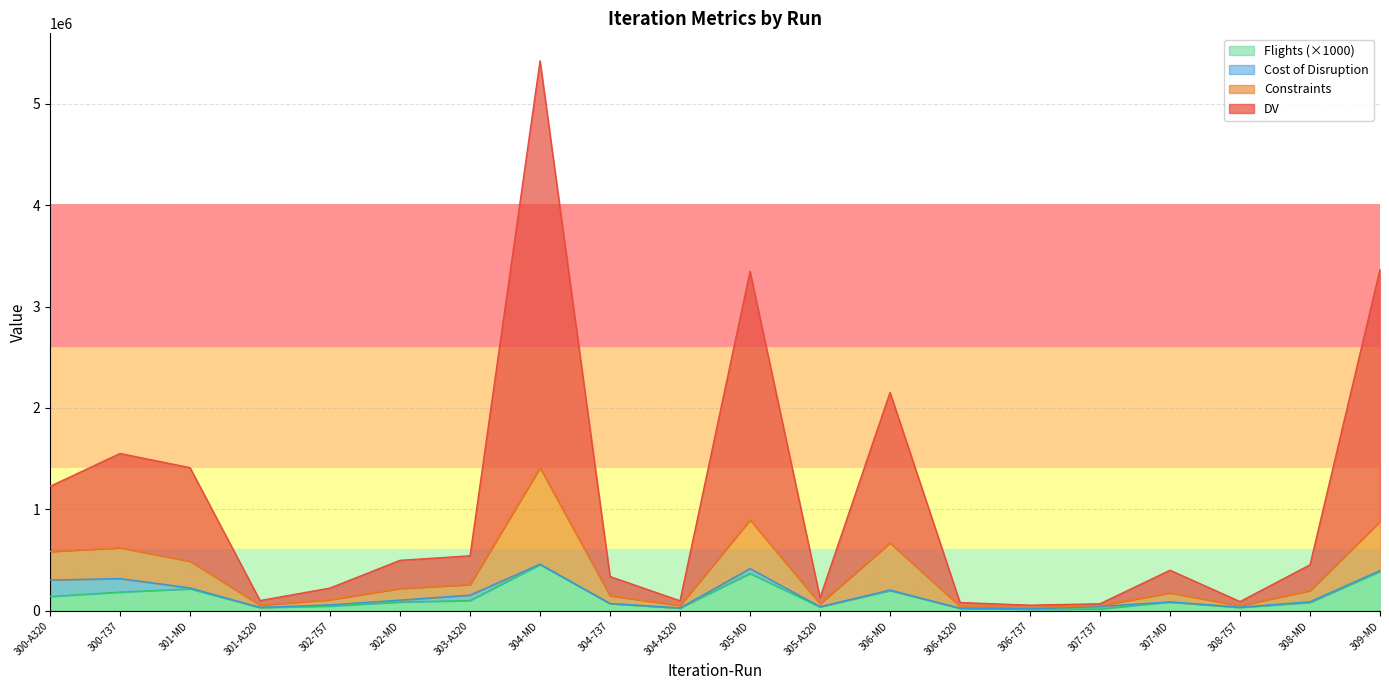

What is the difference between the highest and lowest values at 307-737?

50963